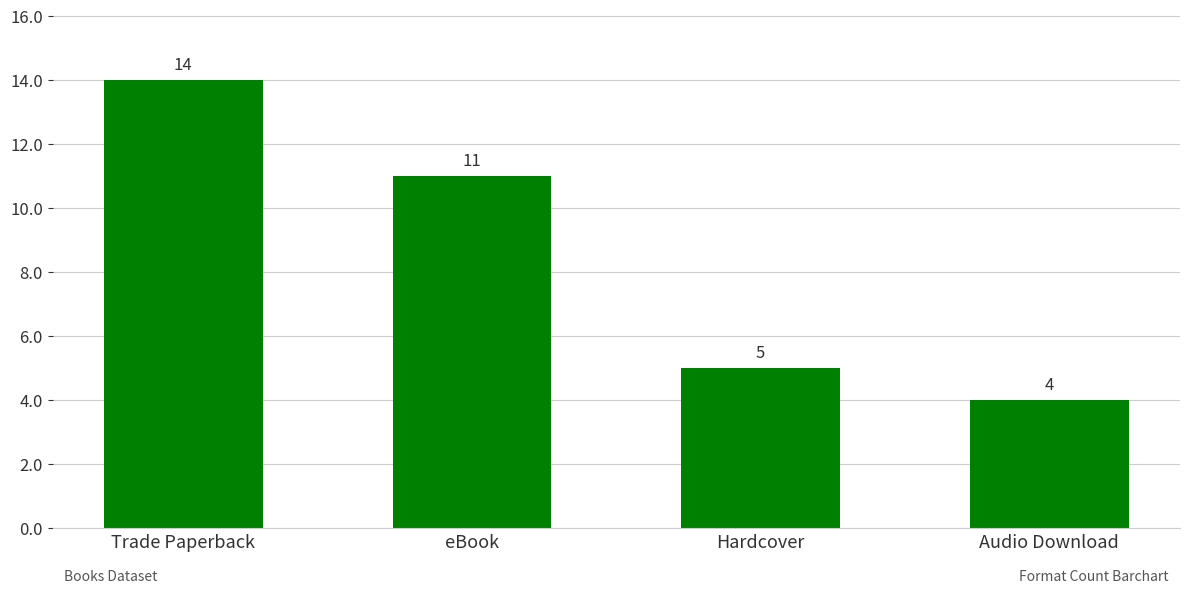

Reading left to right, extract all data points from this chart.

14	11	5	4